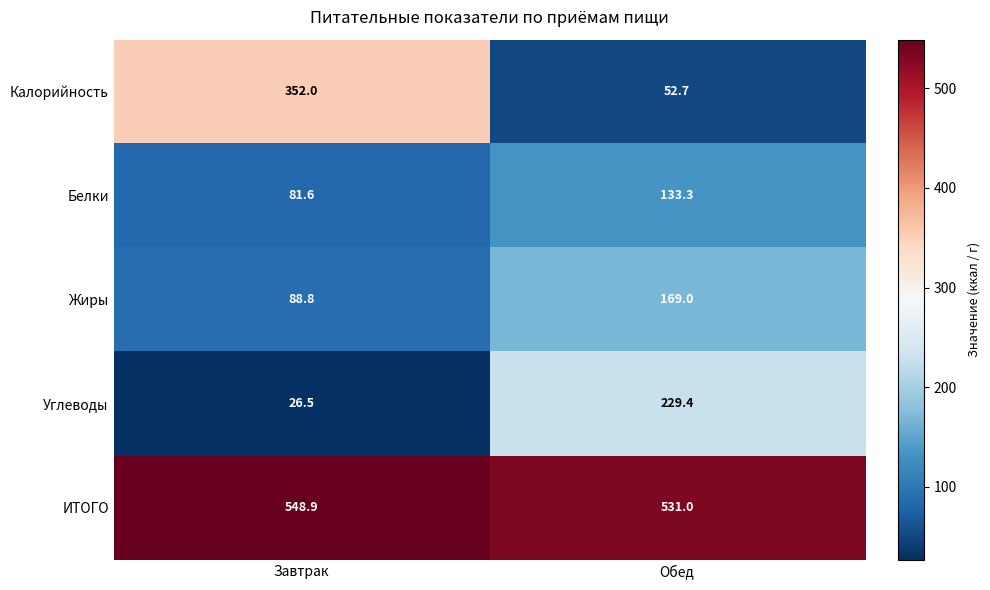

True or false: ИТОГО has a value of 548.9 at Завтрак.

True